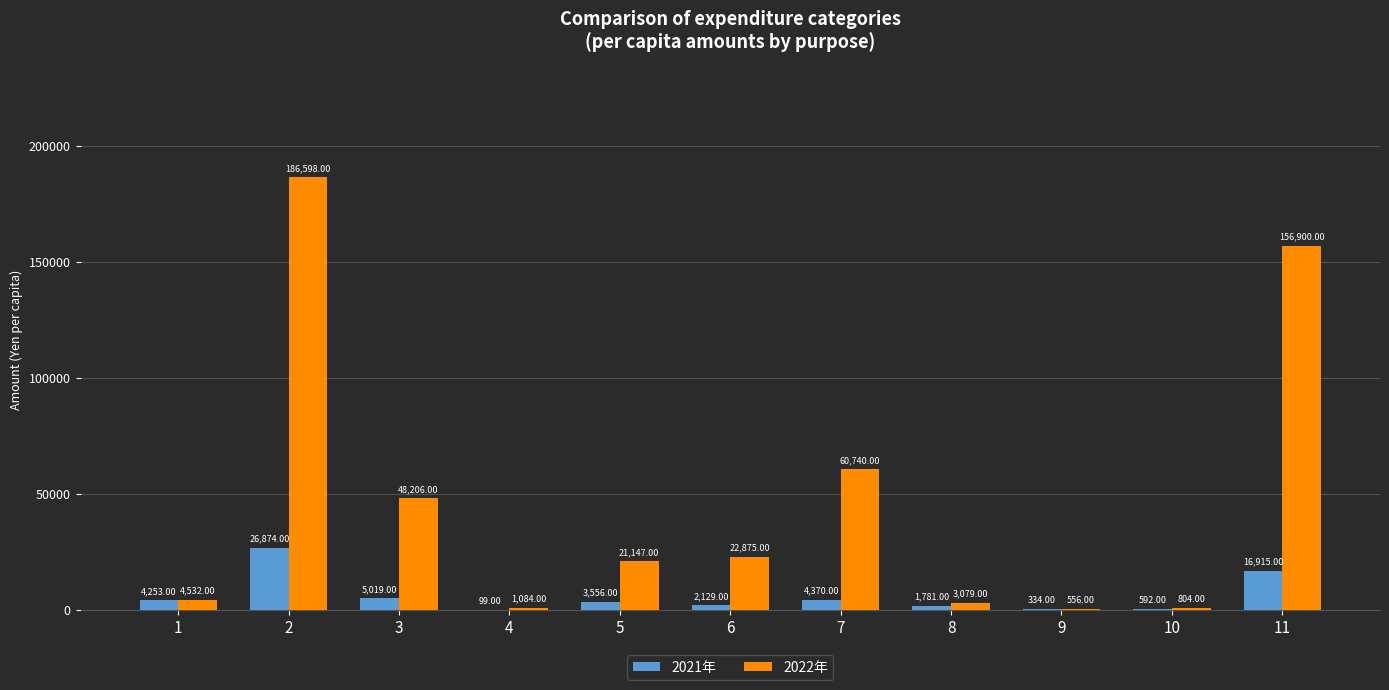

Which series has the largest total across all categories?

2022年